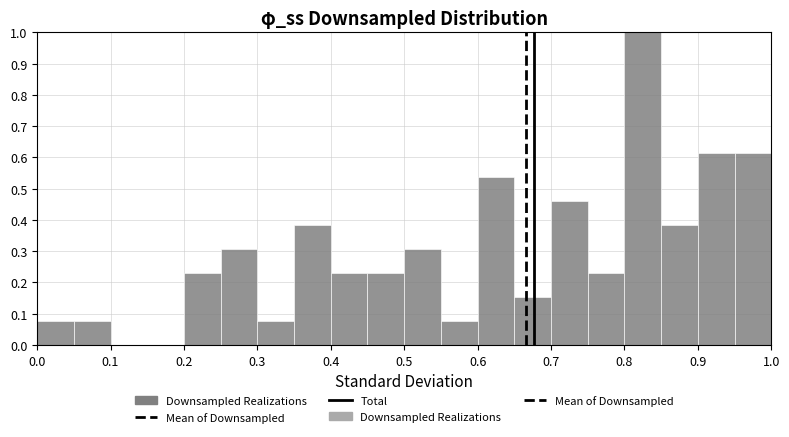

Which range on the x-axis has the tallest bar?

0.80 to 0.85